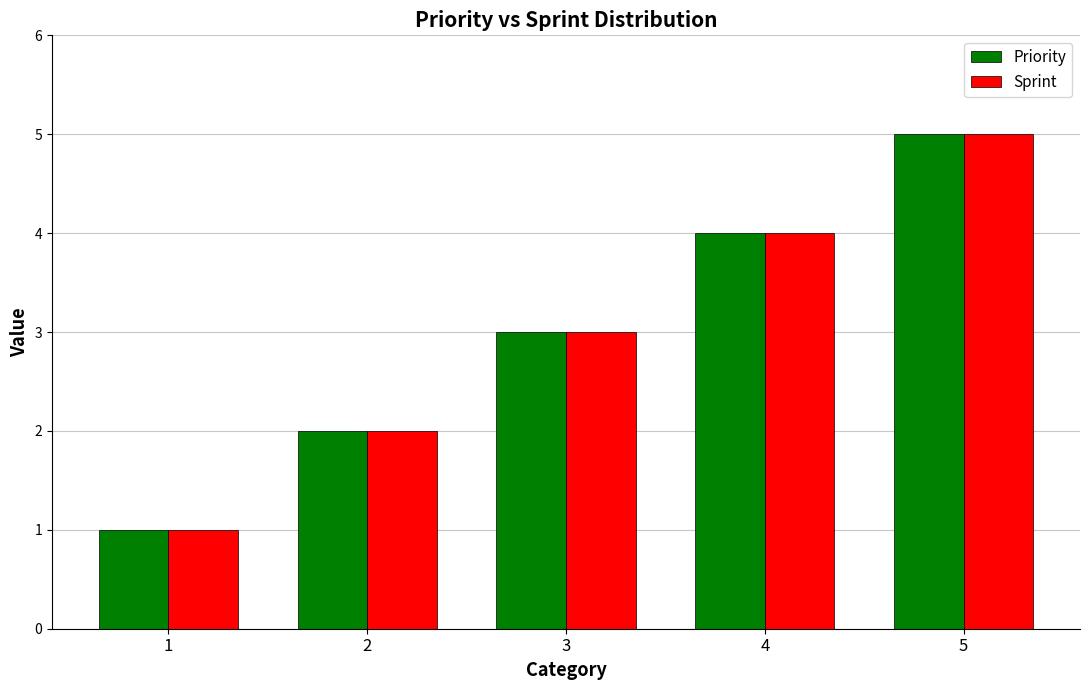

Count the number of categories in the chart.

5